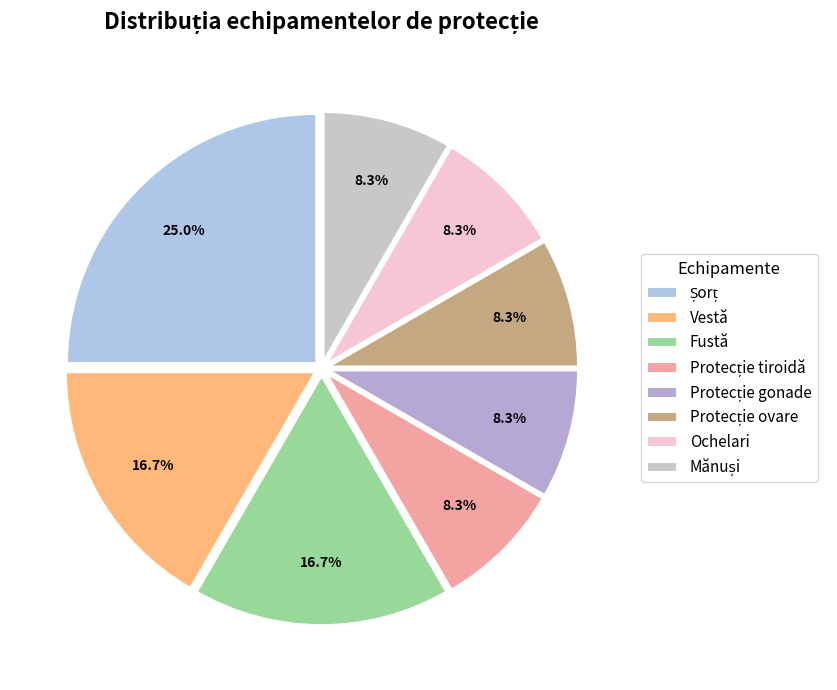

How many slices are in this pie chart?

8